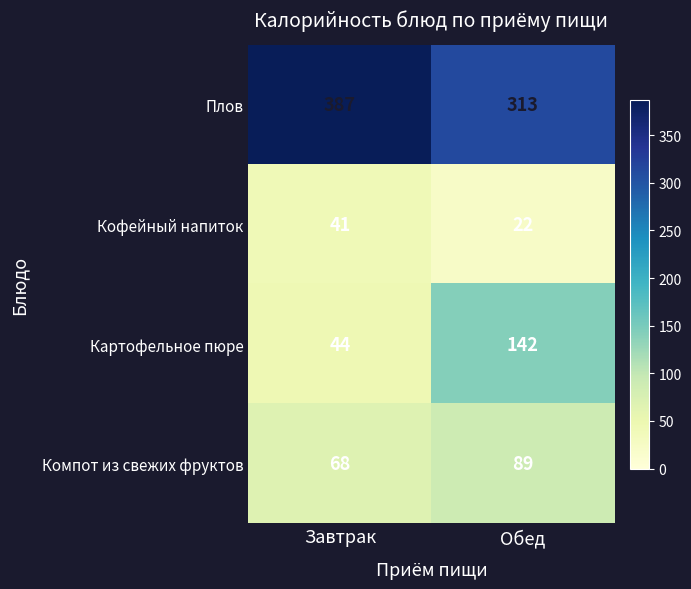

Is it true that Кофейный напиток equals 41 at Завтрак?

True